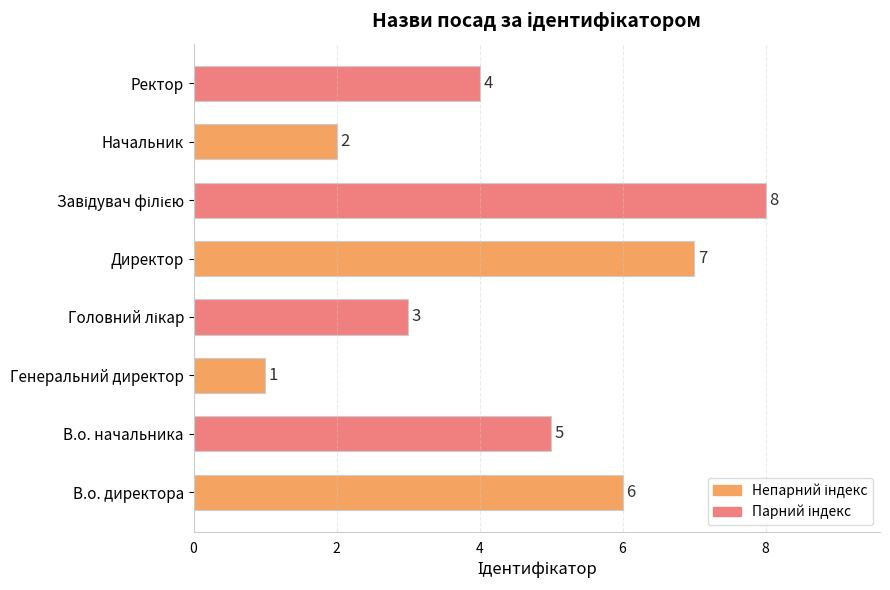

Which category has the lowest value across all series?

Генеральний директор